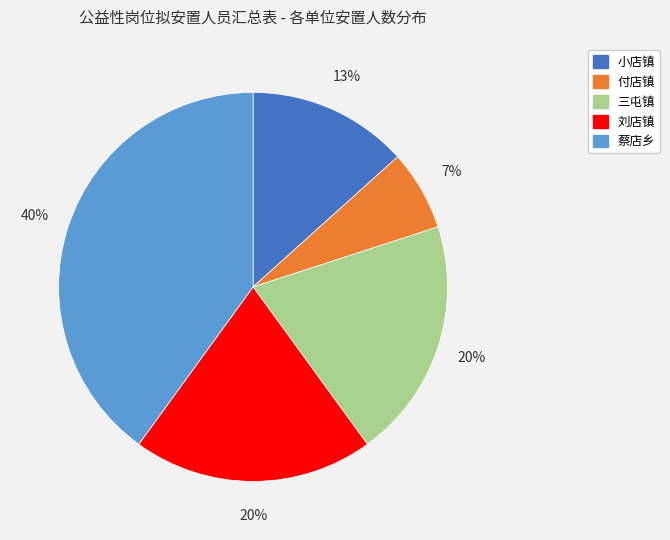

What is the largest slice in the pie chart?

蔡店乡